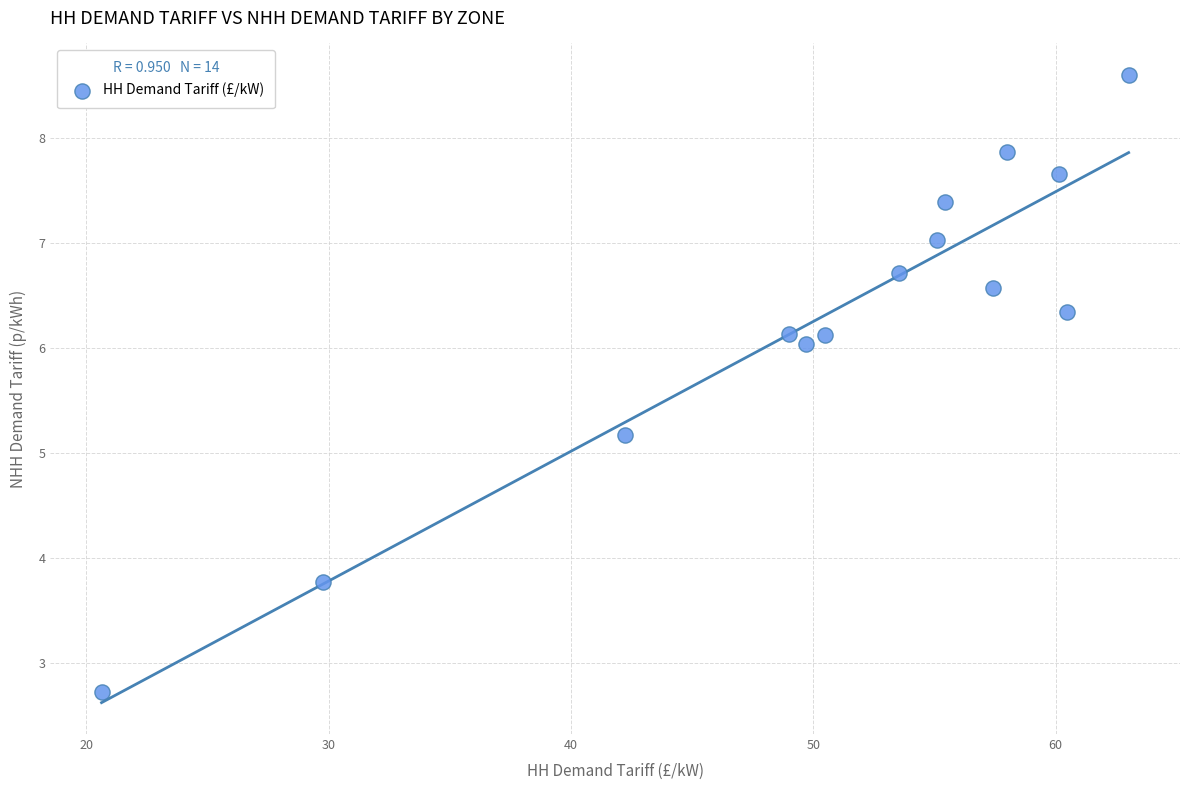

What is the range of Y values (max minus min)?

5.9